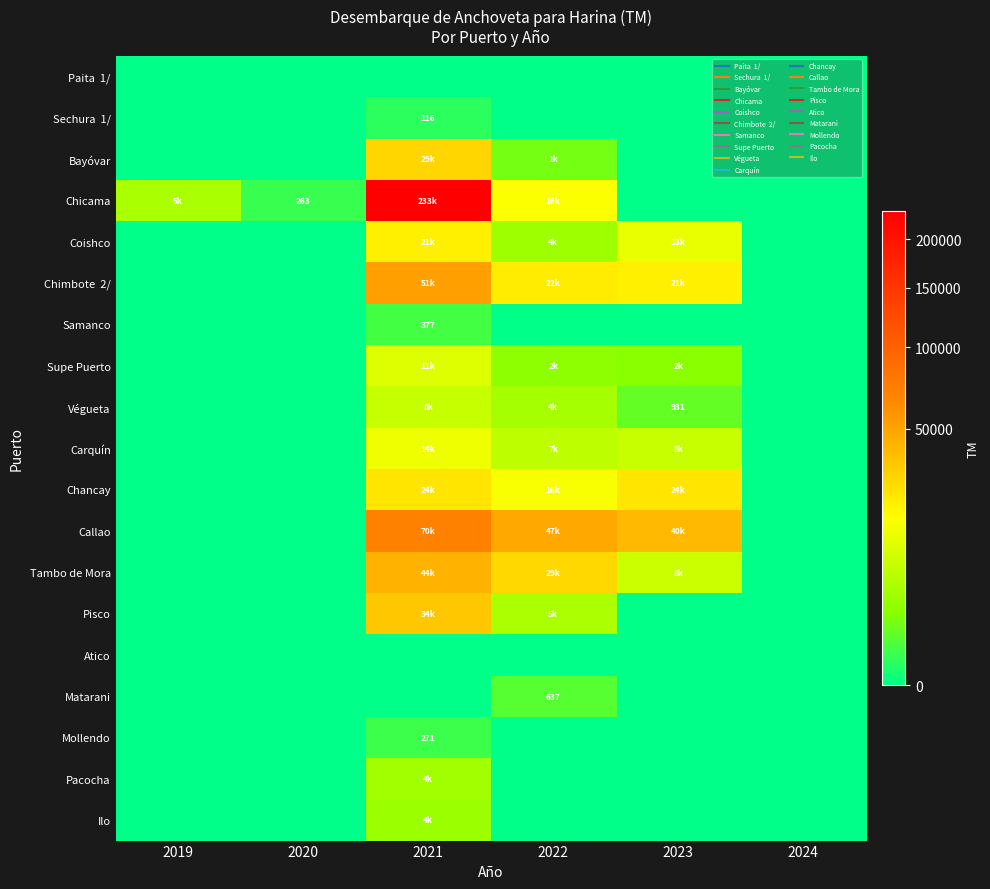

What is the spread (max minus min) of values at 2019?

4745.0